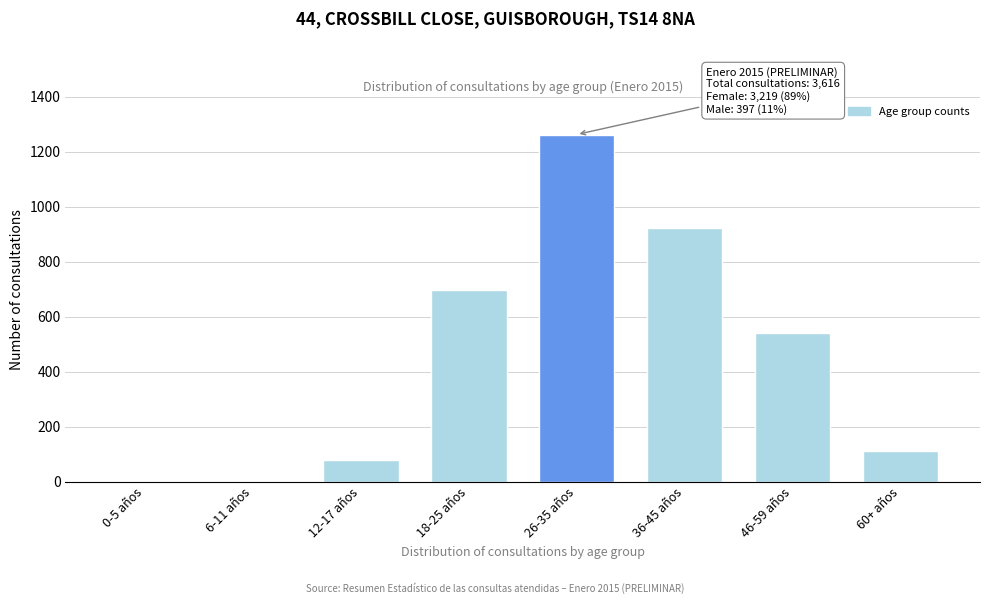

What is the ratio of the value at 46-59 años to the value at 26-35 años?

0.4